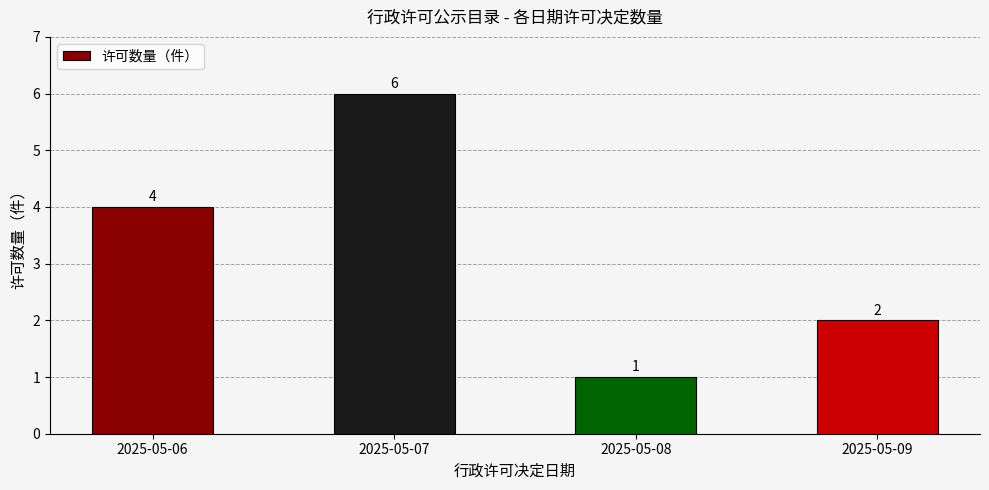

Reading right to left, list all the values displayed in this chart.

2025-05-09=2	2025-05-08=1	2025-05-07=6	2025-05-06=4